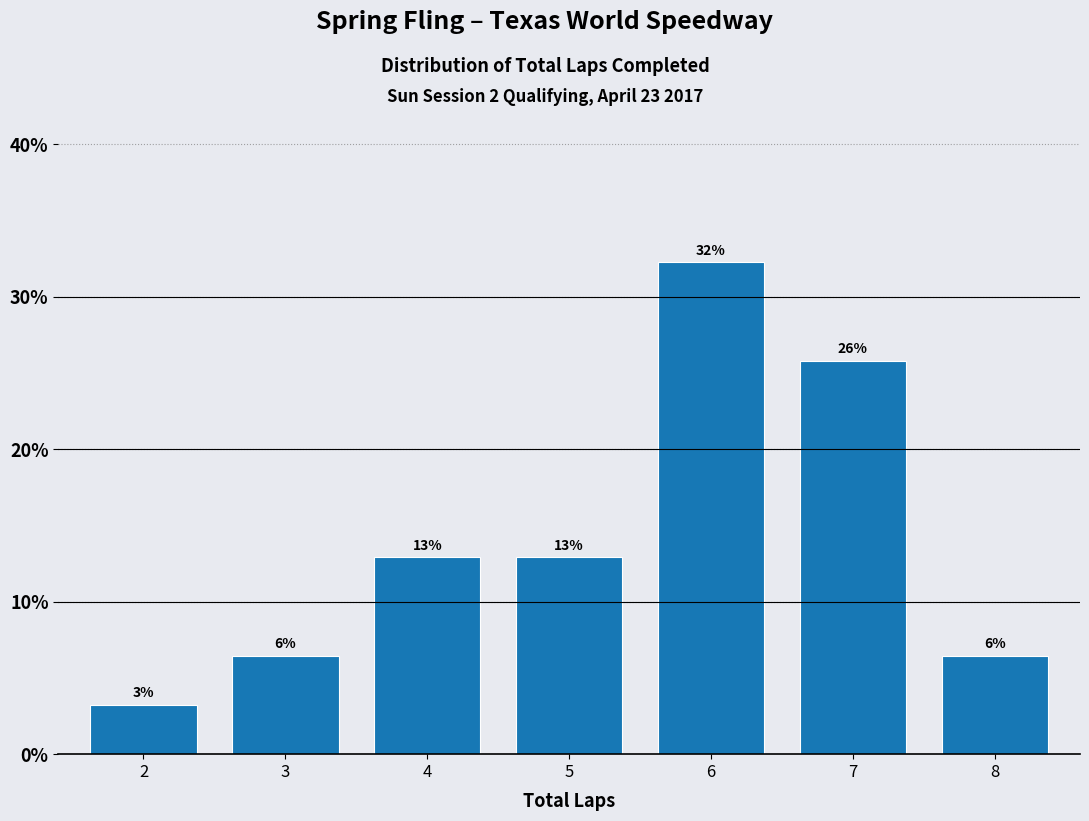

How many bars are there in total?

7